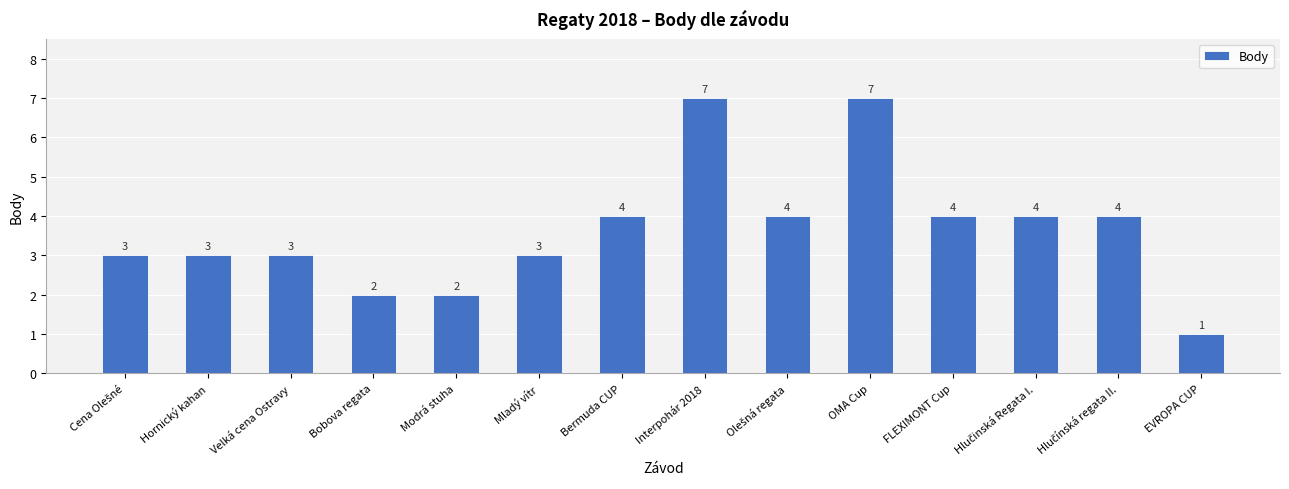

Are the bars grouped side by side (vs. stacked)?

No